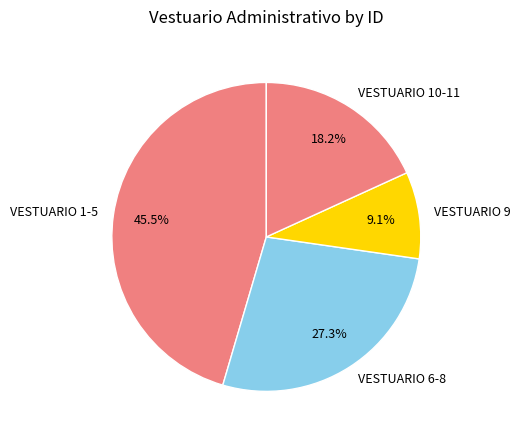

How many slices are in this pie chart?

4